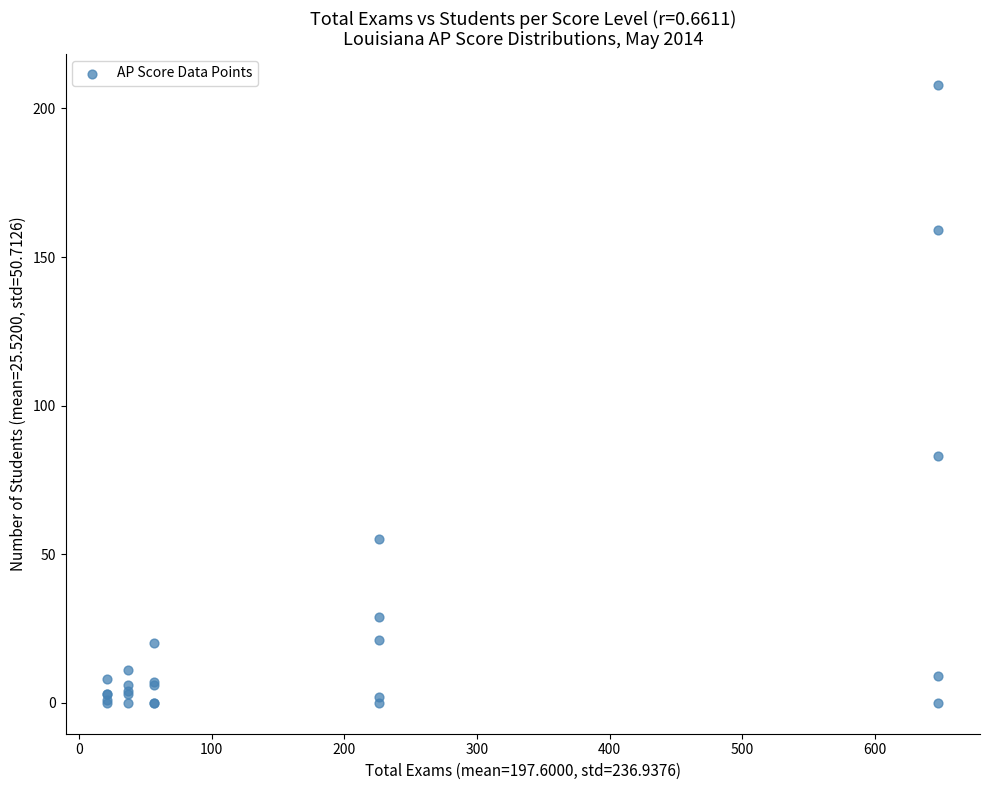

What Y value in the scatter plot is closest to 104?

83